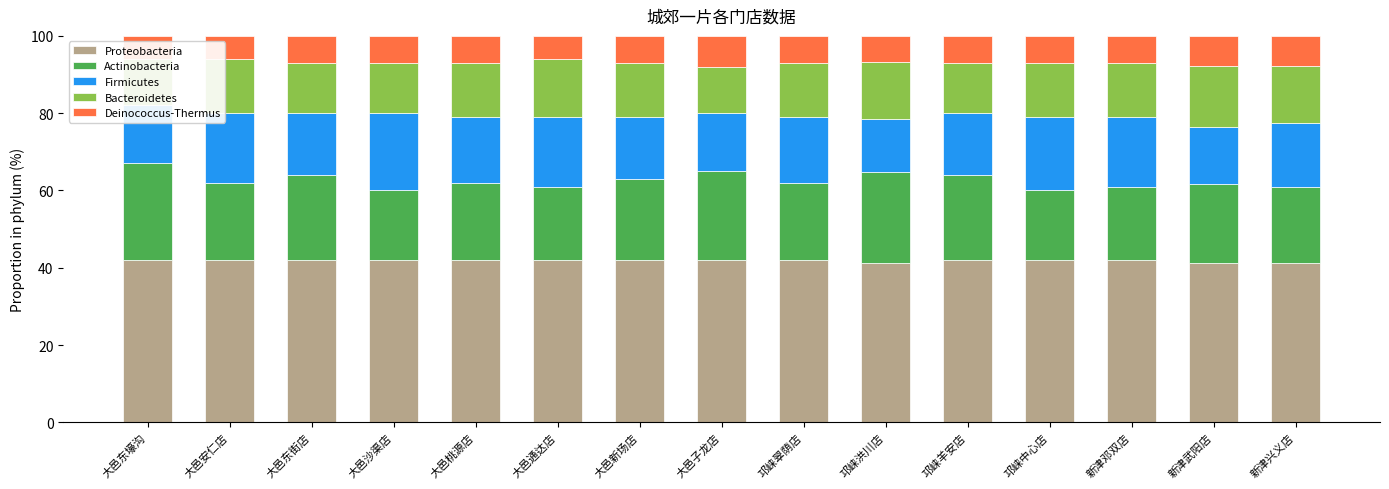

At which category is the sum across all series the highest?

大邑东壕沟